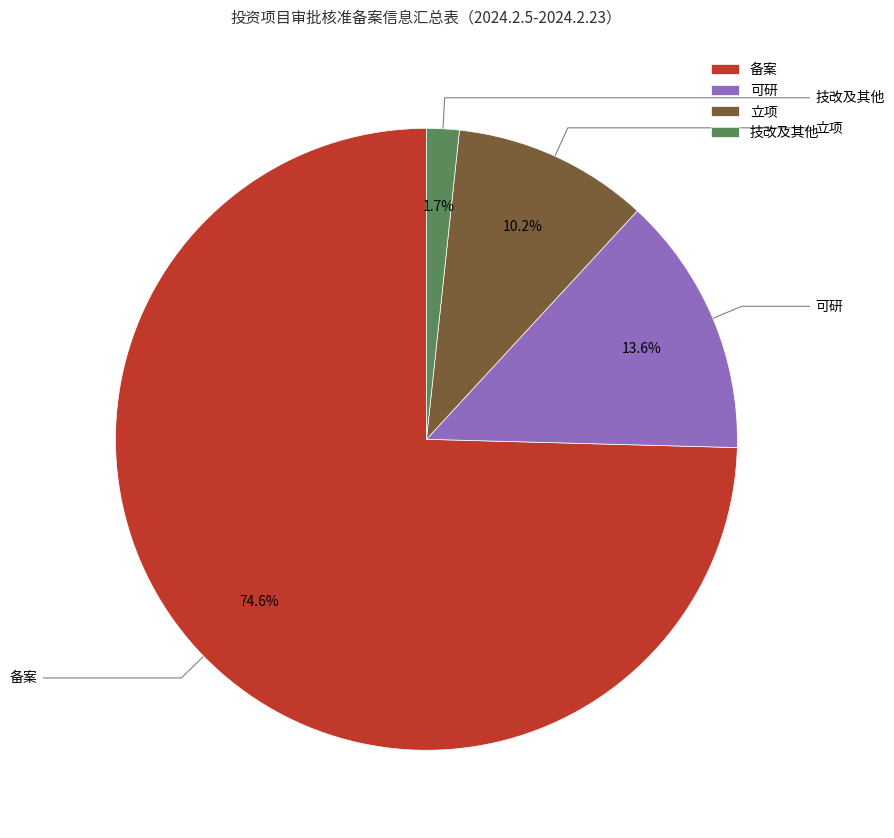

How many segments does this pie chart have?

4